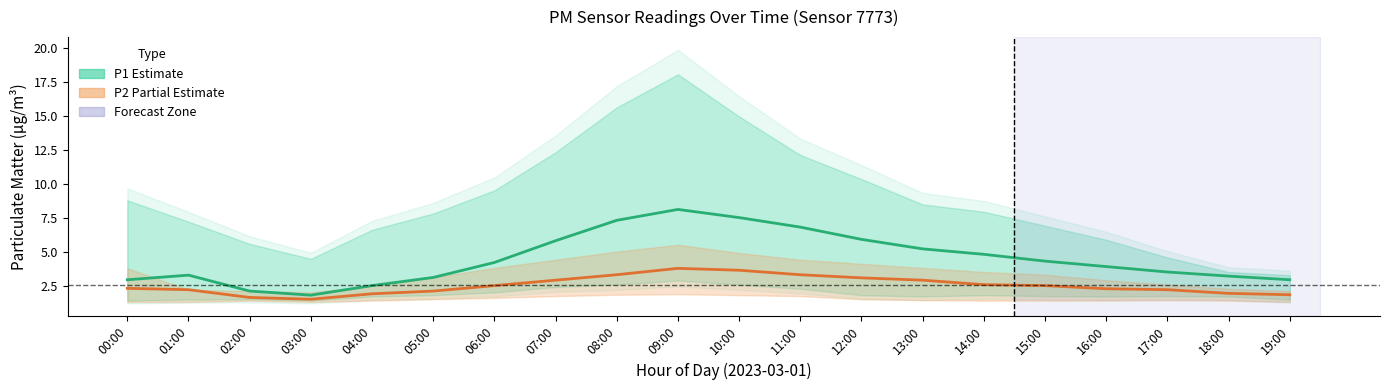

What is the label of the 5th point from the right?

15:00